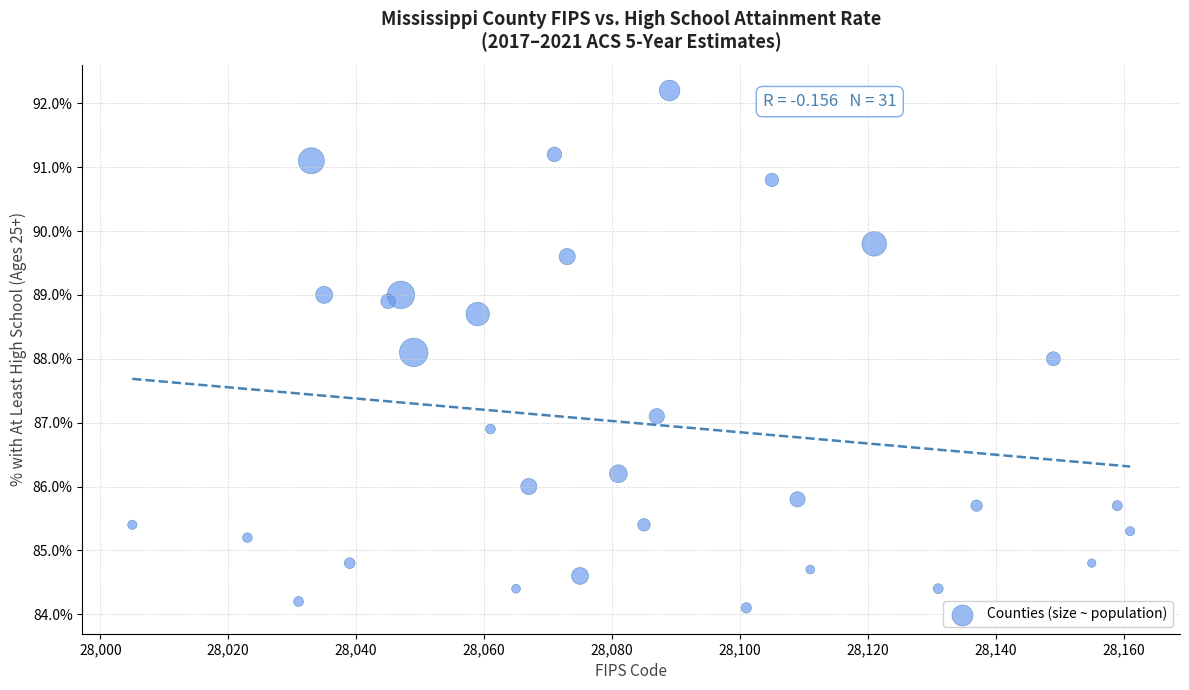

What is the range of X values (max minus min)?

156.0